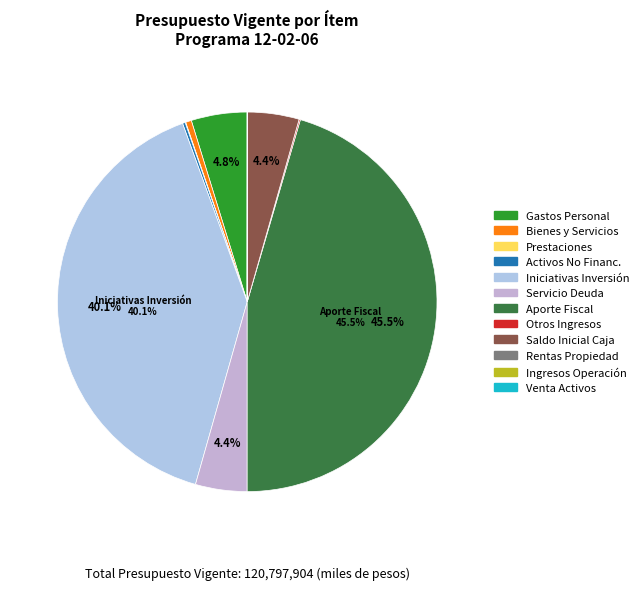

Rank the categories by value from lowest to highest.

VENTA DE ACTIVOS NO FINANCIEROS, INGRESOS DE OPERACIÓN, RENTAS DE LA PROPIEDAD, PRESTACIONES DE SEGURIDAD SOCIAL, OTROS INGRESOS CORRIENTES, ADQUISICIÓN DE ACTIVOS NO FINANCIEROS, BIENES Y SERVICIOS DE CONSUMO, SERVICIO DE LA DEUDA, SALDO INICIAL DE CAJA, GASTOS EN PERSONAL, INICIATIVAS DE INVERSIÓN, APORTE FISCAL